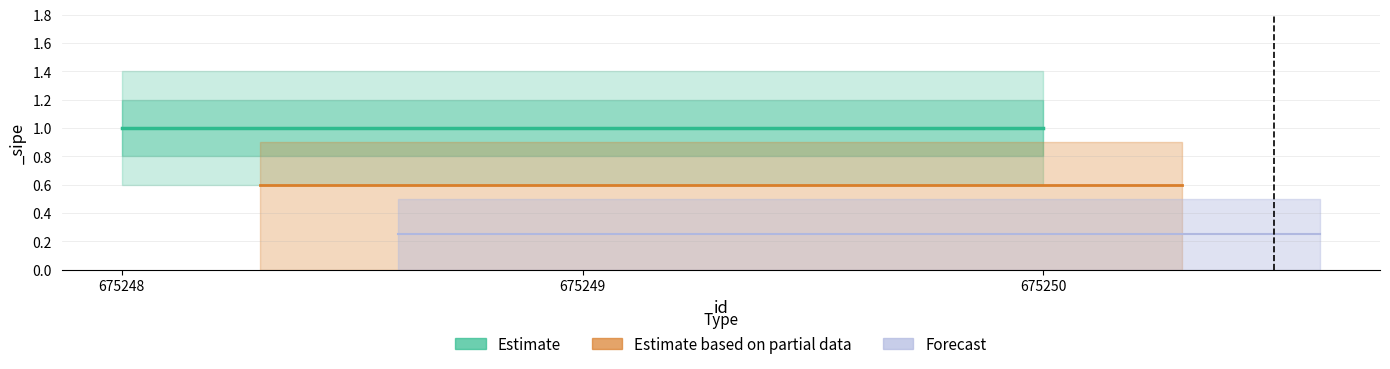

Which series has the largest total across all categories?

Estimate